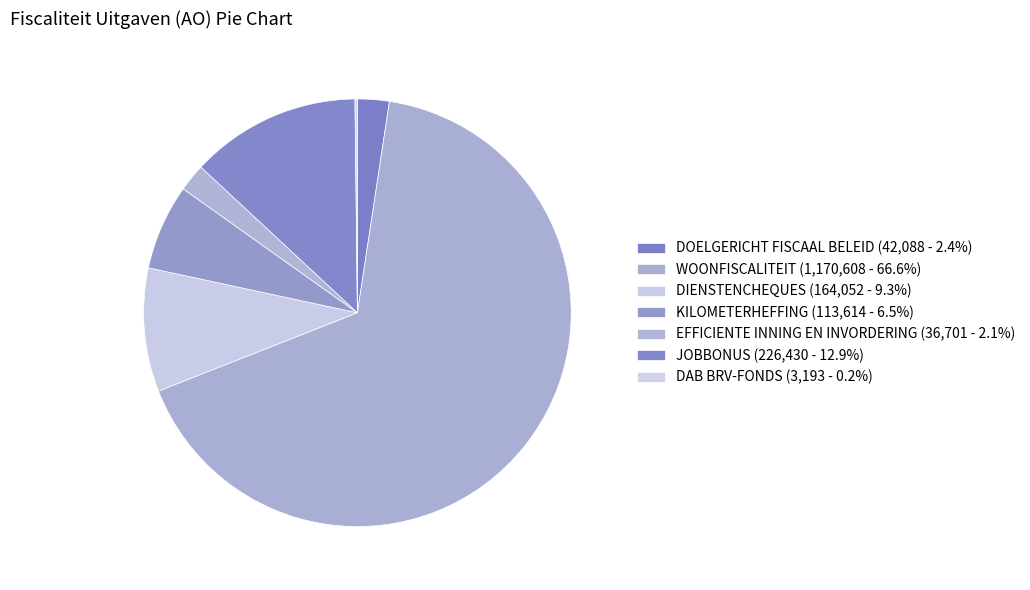

What is the change in value from DOELGERICHT FISCAAL BELEID to DIENSTENCHEQUES?

+121964